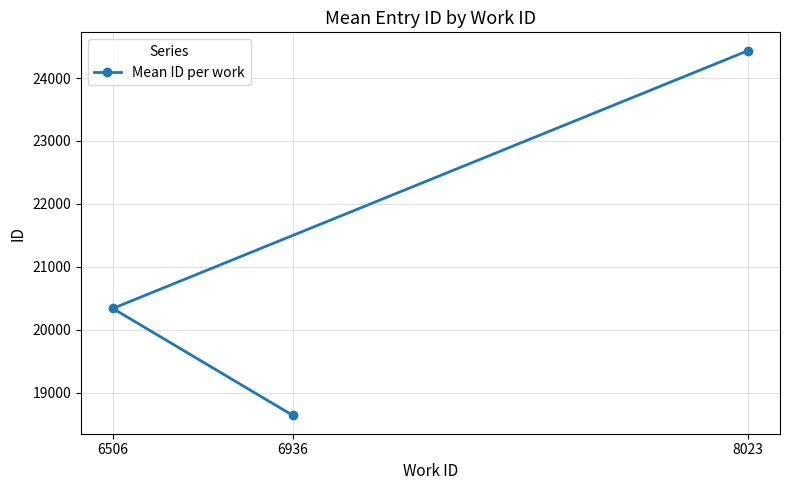

Read the value at 6506.

20337